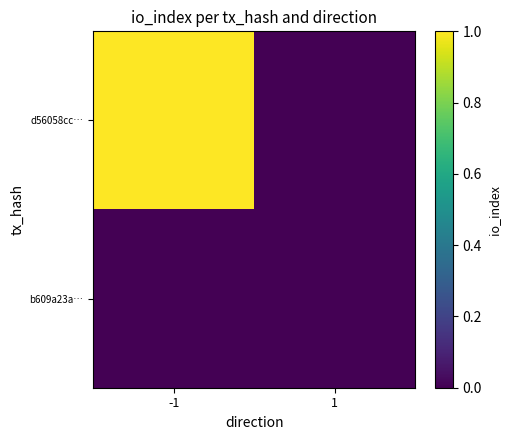

Reading left to right, extract all data points from this chart.

d56058cc…: -1=1	1=0
b609a23a…: -1=0	1=0